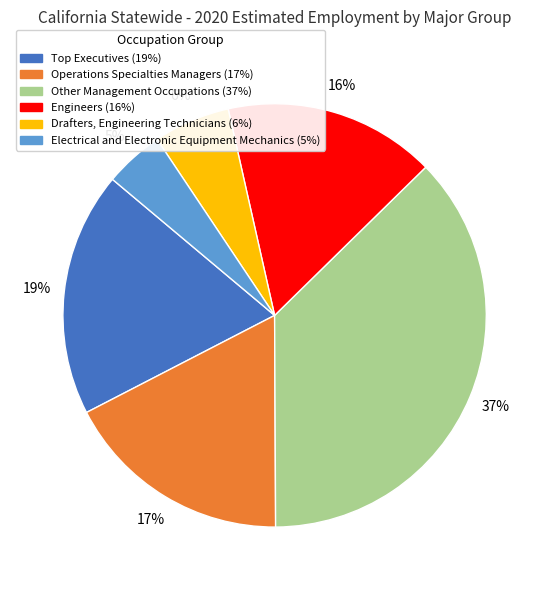

True or false: Other Management Occupations accounts for 30% of the total.

False